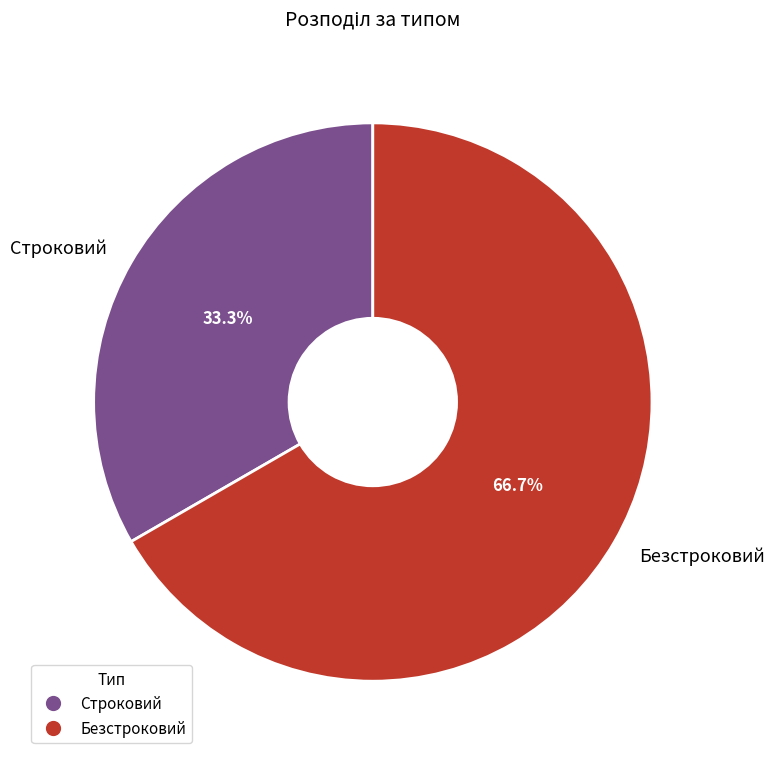

What percentage do Безстроковий and Строковий together represent?

100.0%